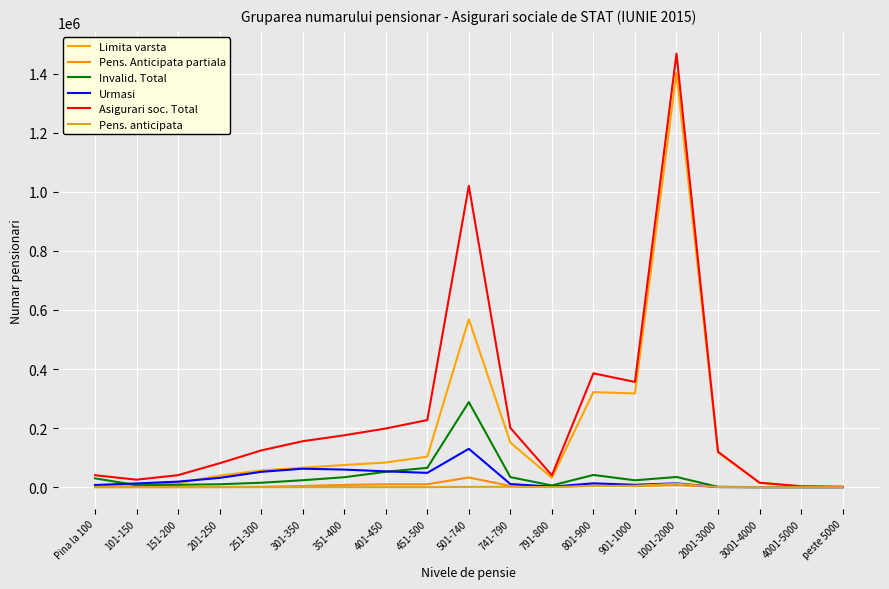

Reading right to left, transcribe all the data shown in this chart.

Limita varsta: 1204	2891	14798	117719	1402991	317260	321933	31487	151087	568863	103446	83498	75007	65742	56530	39085	13736	5762	3196
Pens. Anticipata partiala: 6	16	73	444	6712	3345	5462	733	4086	32789	9922	9601	7611	3788	1093	328	133	76	102
Invalid. Total: 16	16	99	1046	34418	23159	41272	5781	33912	288140	65427	51948	33611	23451	14919	9770	7954	6890	29665
Urmasi: 4	2	25	344	12896	7968	12872	1774	10487	129823	48373	53534	59404	62461	51771	31358	18671	12515	7383
Asigurari soc. Total: 1233	2928	15016	119901	1468566	356363	385441	40020	200559	1020524	227221	198636	175673	155491	124335	80951	40649	25255	40367
Pens. anticipata: 3	3	21	348	11549	4631	3902	245	987	909	53	52	38	41	18	14	14	10	14